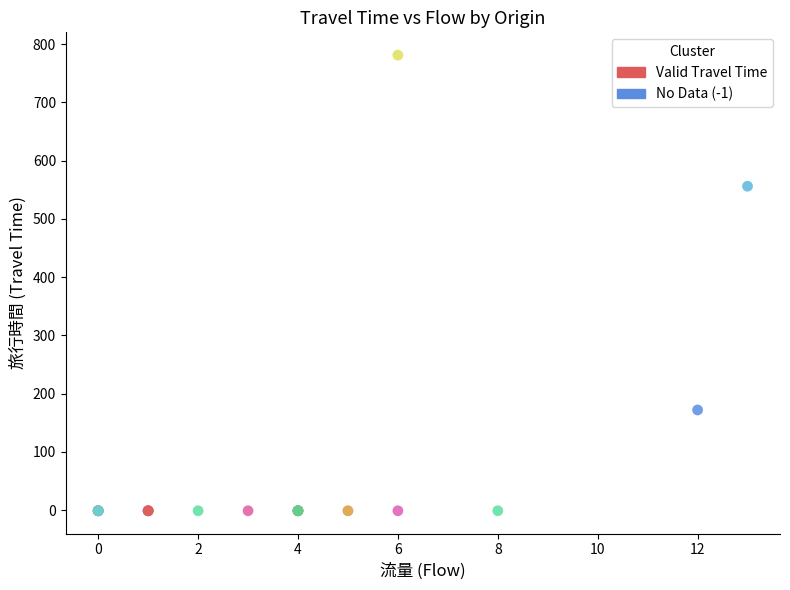

Which series contains the lowest Y value?

No Data (-1)